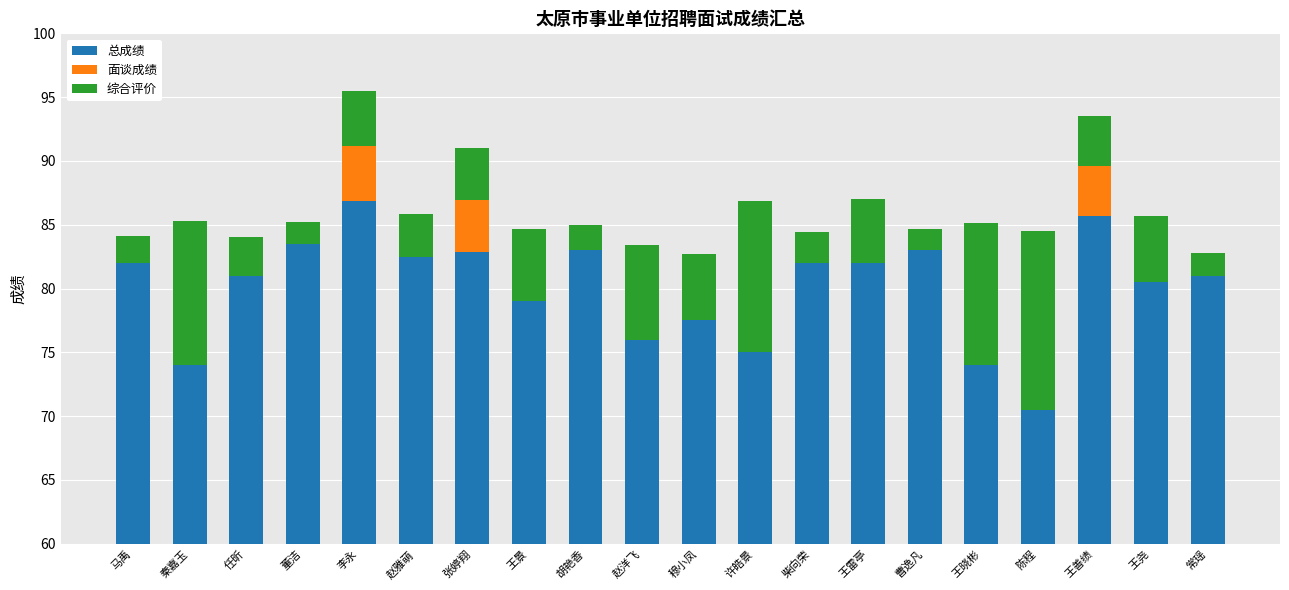

Which has a higher value, 任昕 or 王晓彬?

任昕